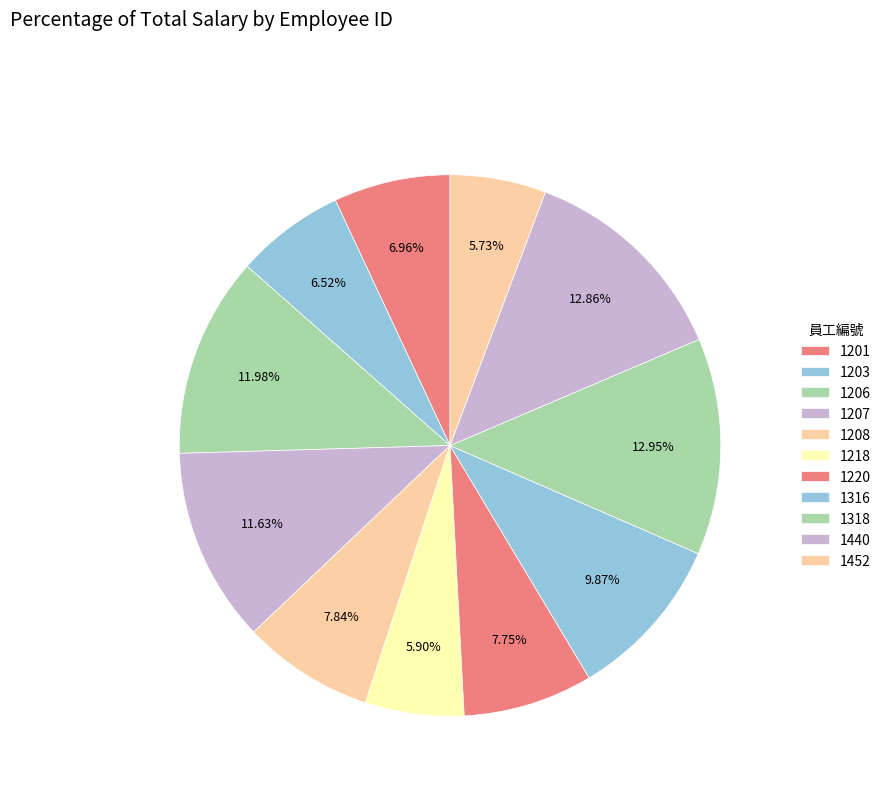

Does 1203 represent more than half of the total?

No